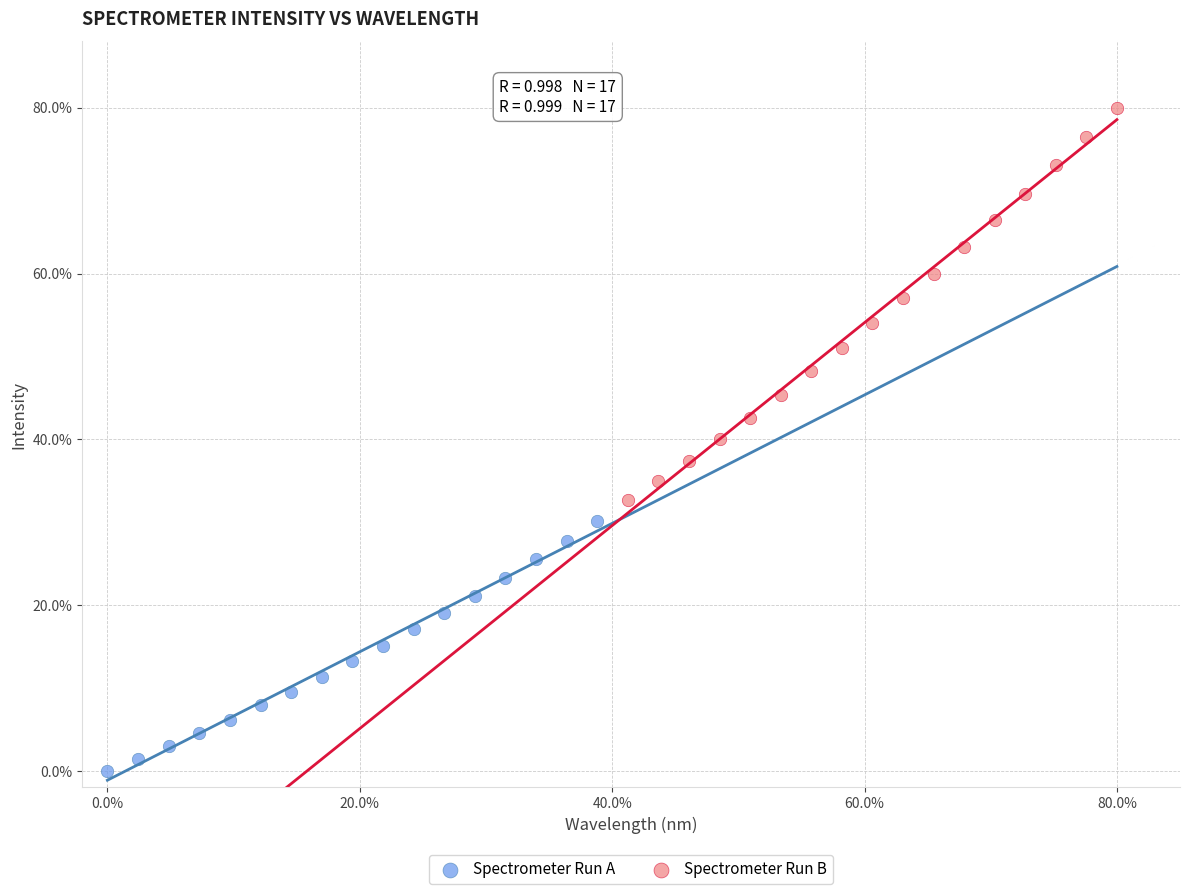

What are all the series names shown in the legend?

Spectrometer Run A, Spectrometer Run B